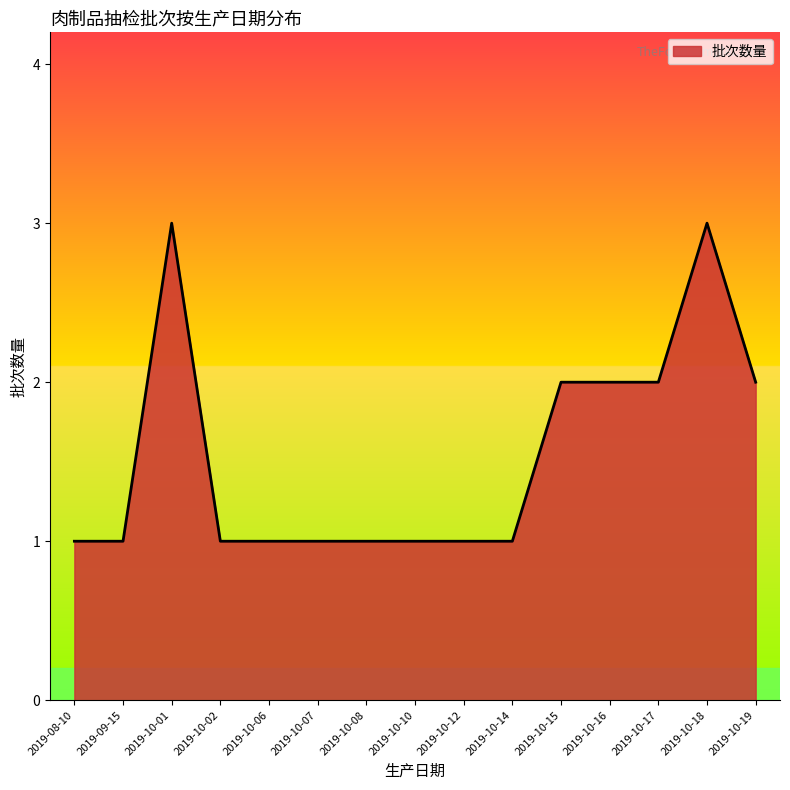

What is the greatest value displayed?

3